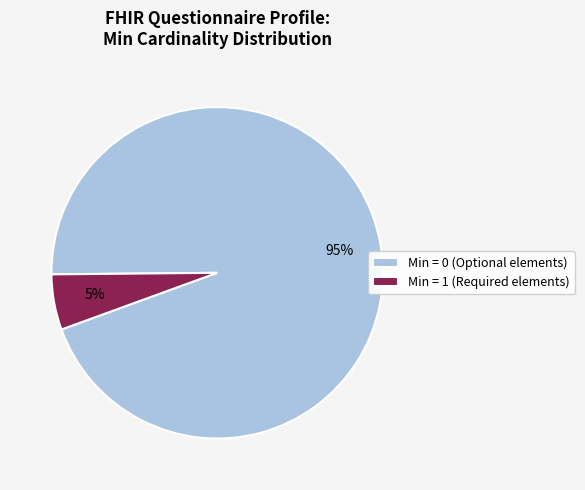

Is it true that Min = 1 (Required elements) is 5% of the pie?

True